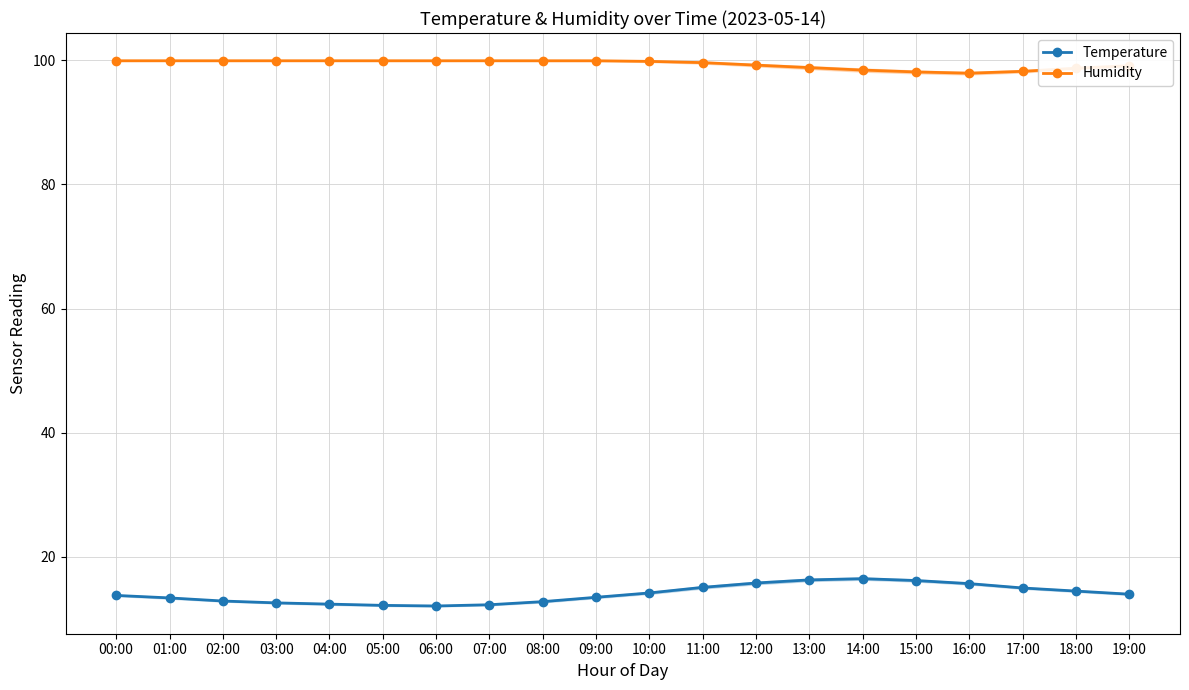

How many distinct data groups are displayed?

2